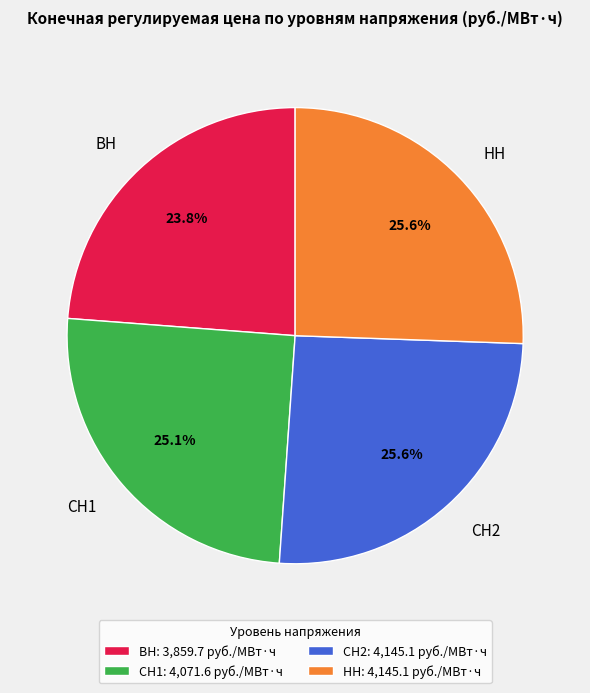

Count the number of slices in the pie.

4